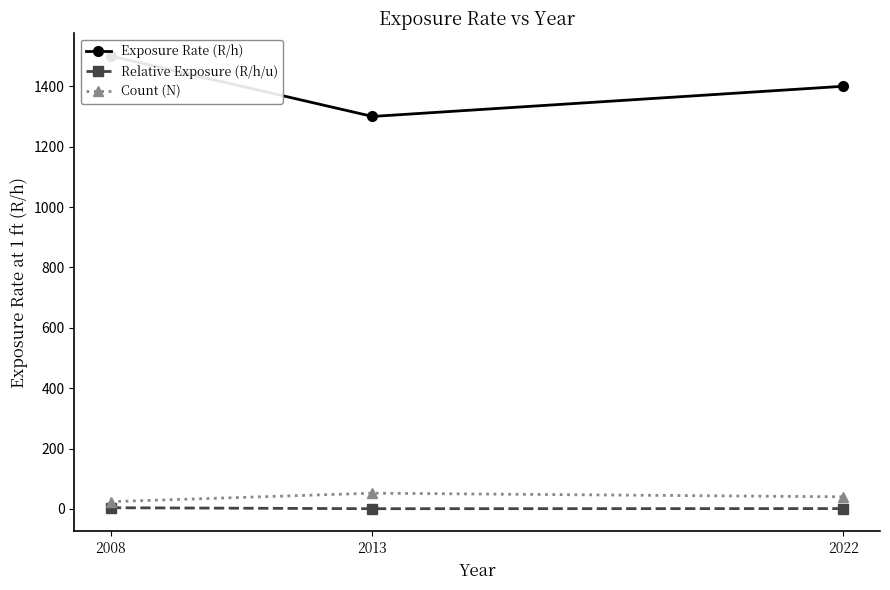

Where does the Count (N) series first go above 40?

2013